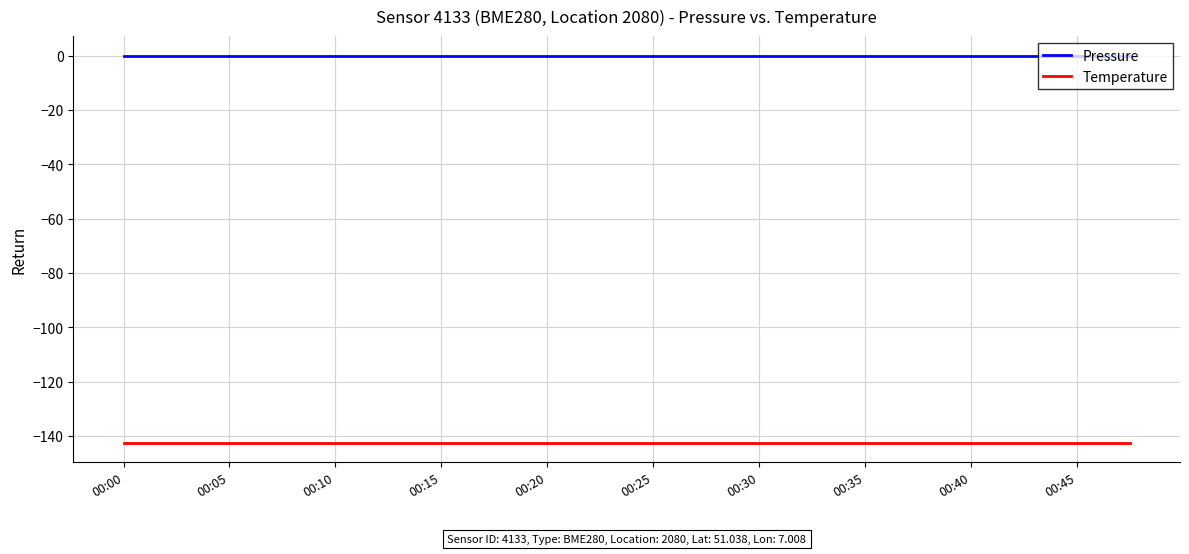

What is the smallest value displayed?

-142.5